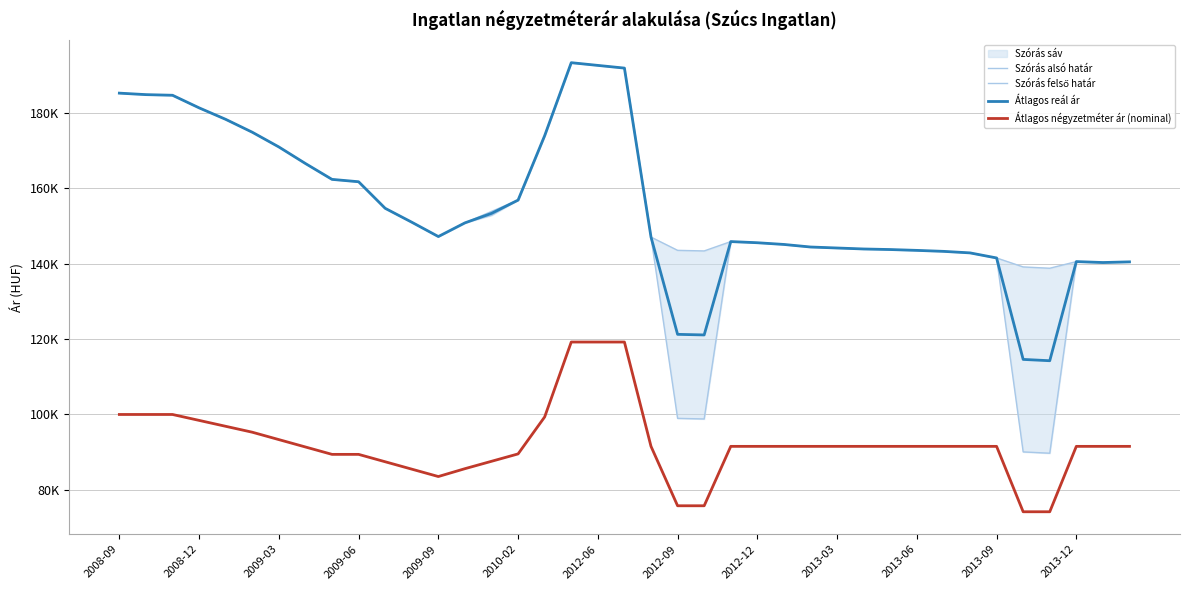

How many data points in Átlagos reál ár are less than 147230?

19